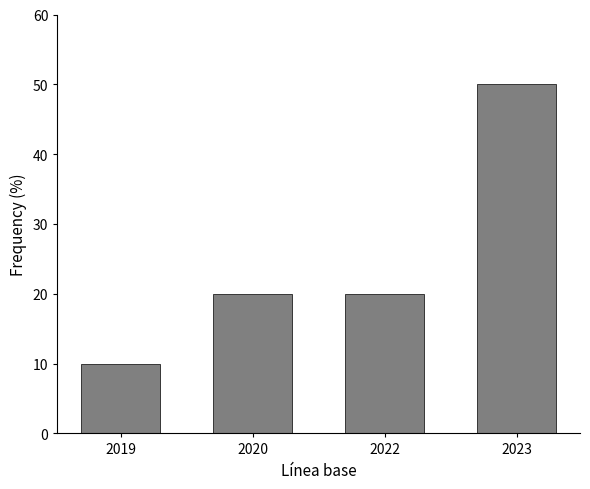

Reading left to right, list all the values displayed in this chart.

2019=10	2020=20	2022=20	2023=50